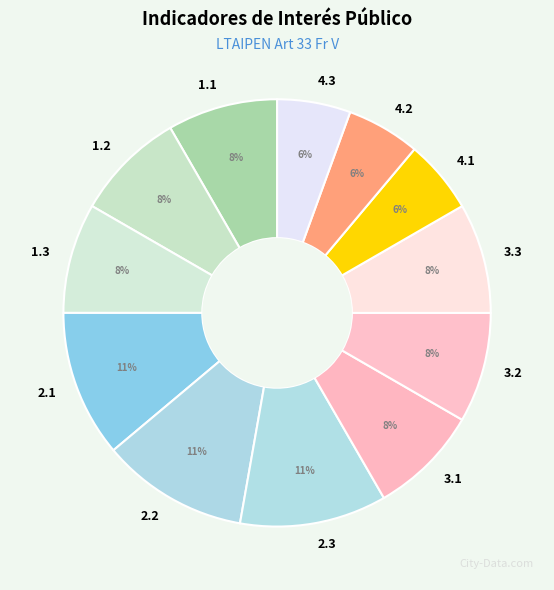

To the nearest percent, what percentage of the pie is 2.3?

11%